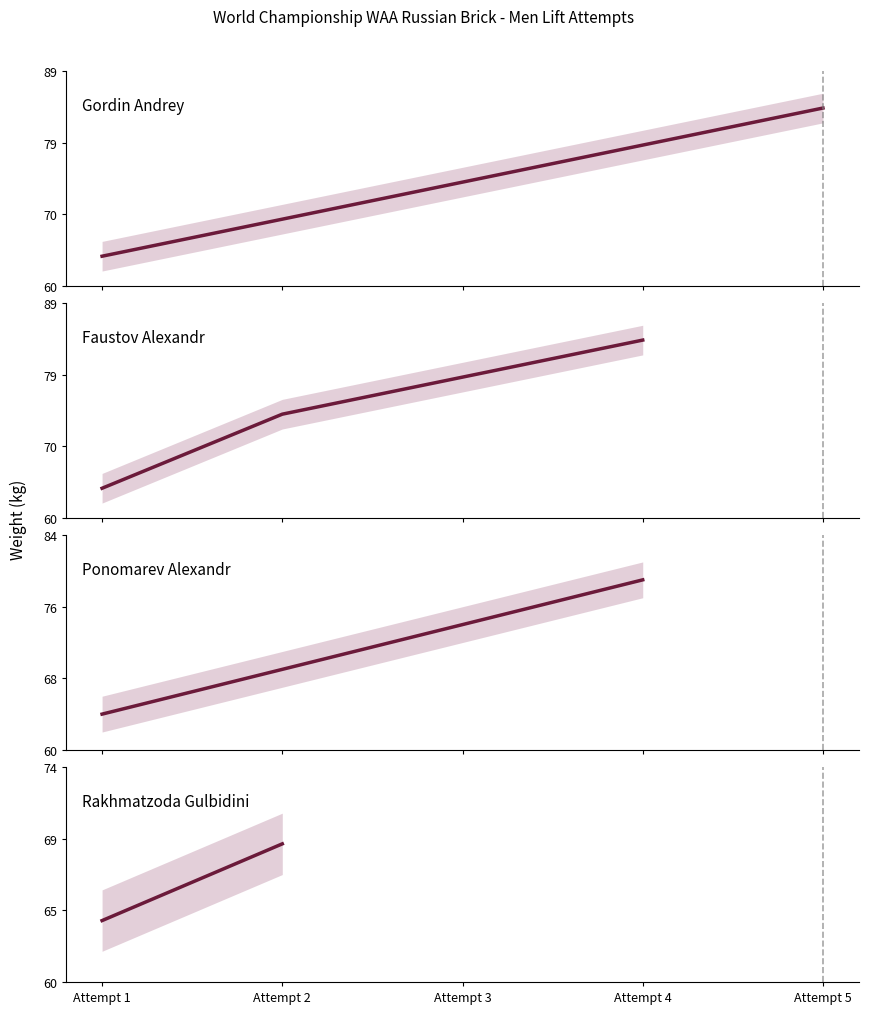

Is this an area chart (filled region under the line)?

No